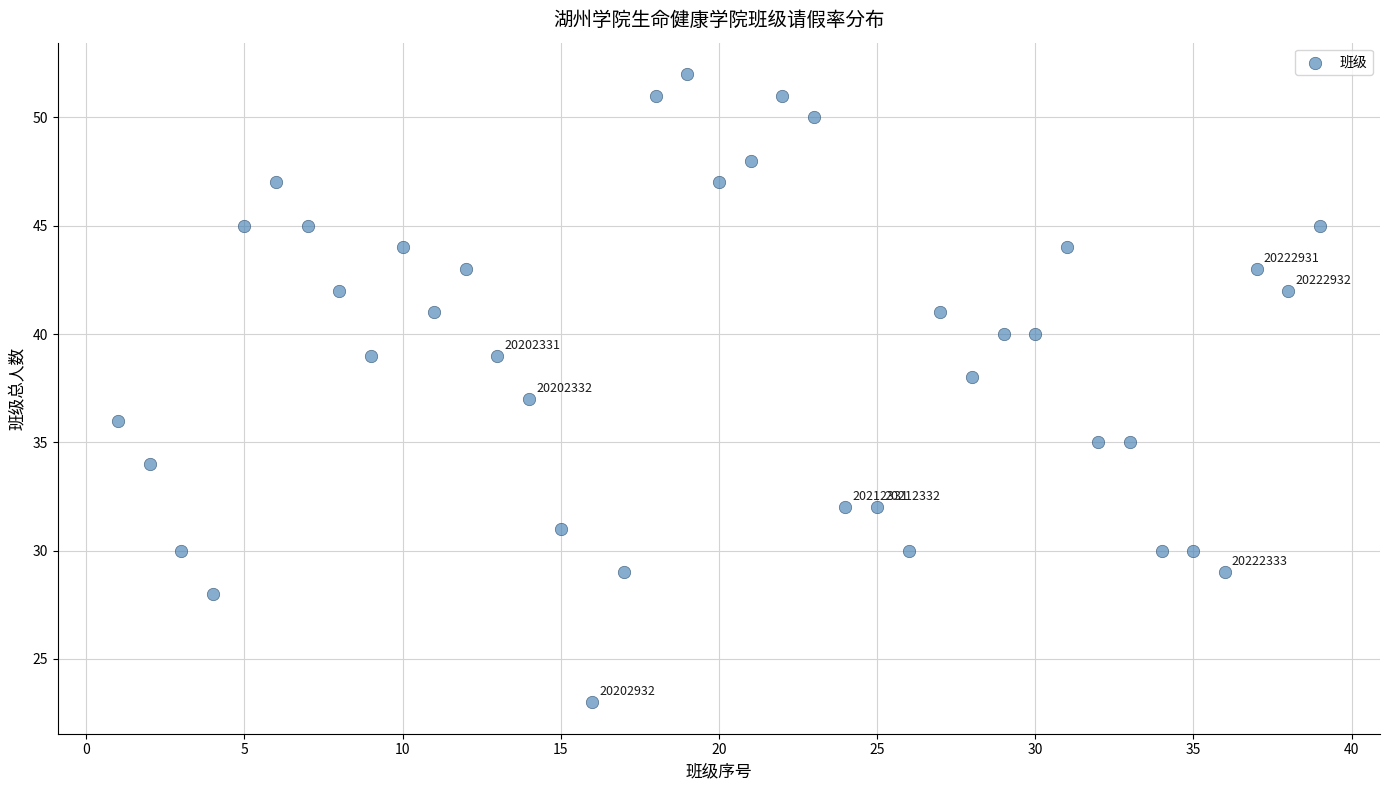

What is the range of Y values (max minus min)?

29